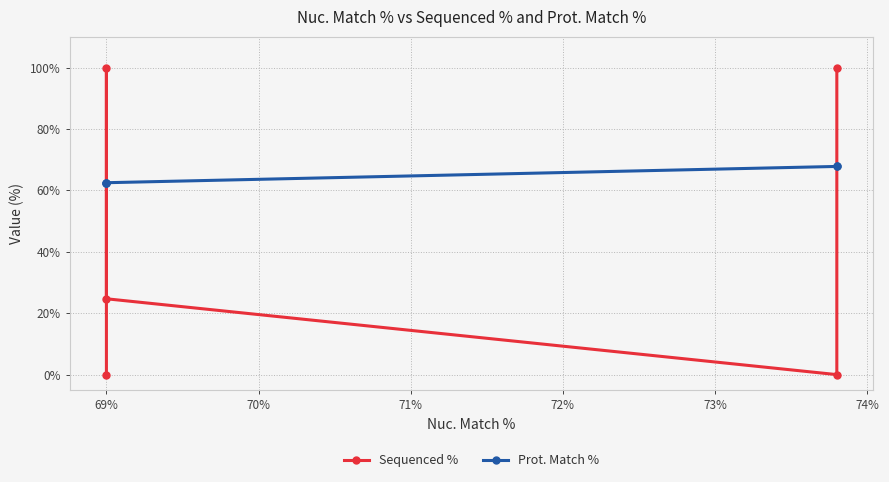

How many lines are shown in the chart?

2